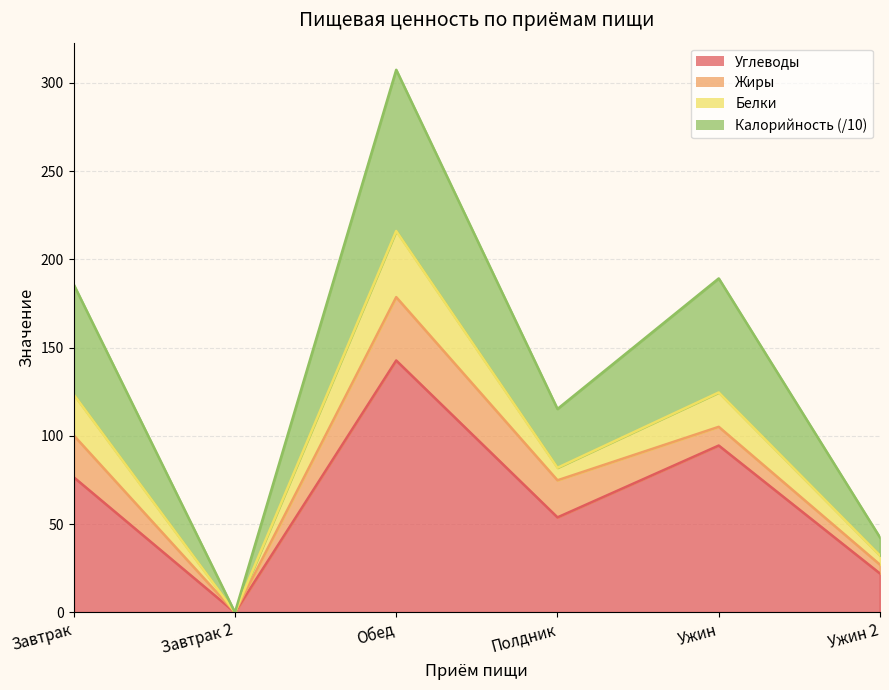

What are all the series names shown in the legend?

Углеводы, Жиры, Белки, Калорийность (/10)